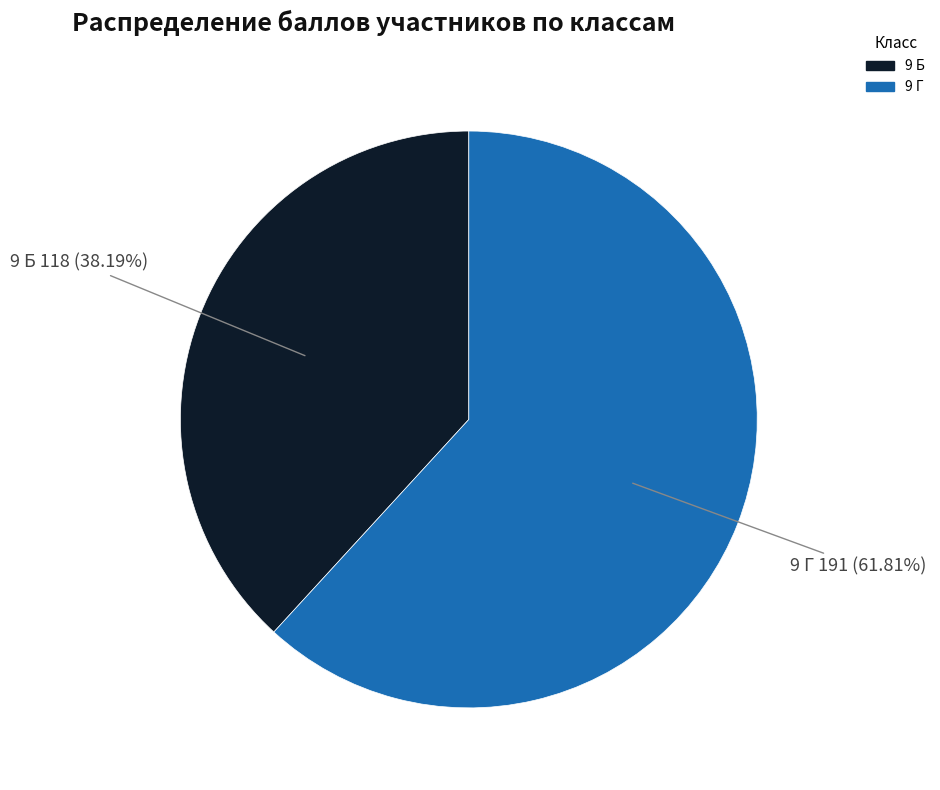

Is there any slice that represents more than half of the pie?

Yes